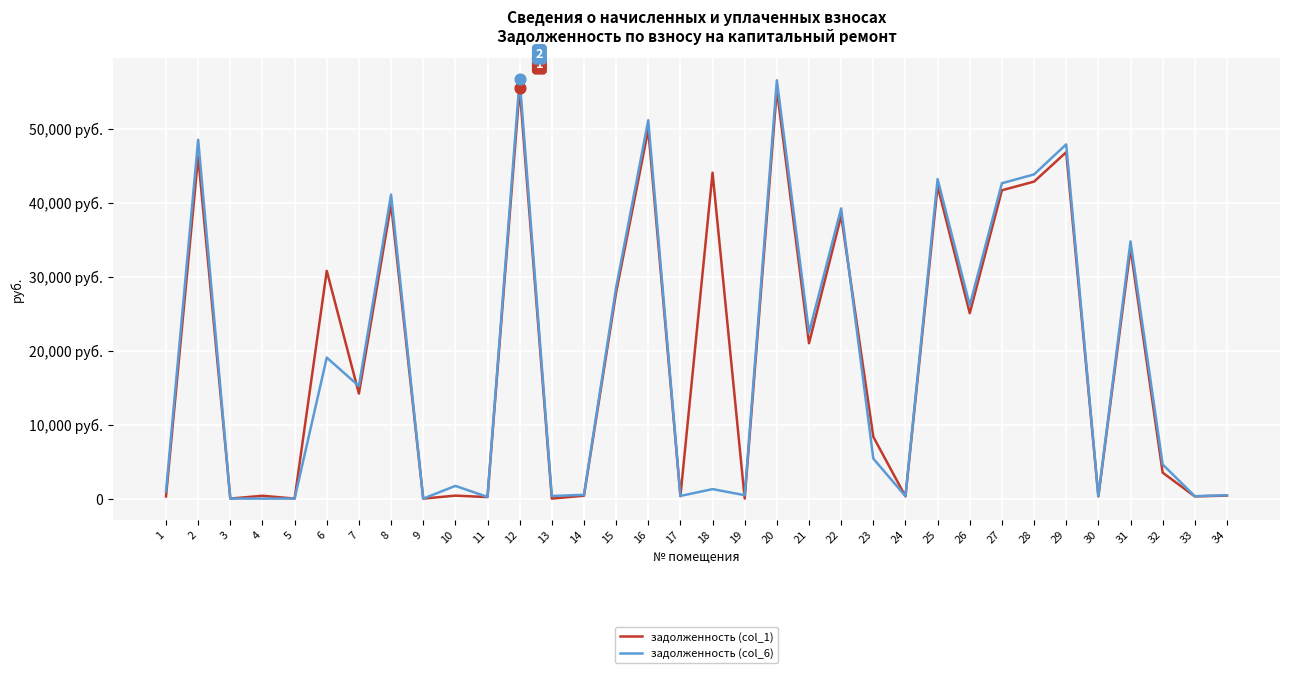

At which category is the sum across all series the highest?

12